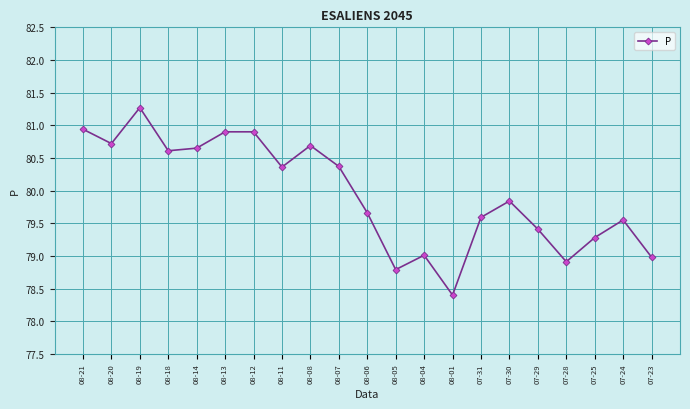

Count the number of categories in the chart.

21